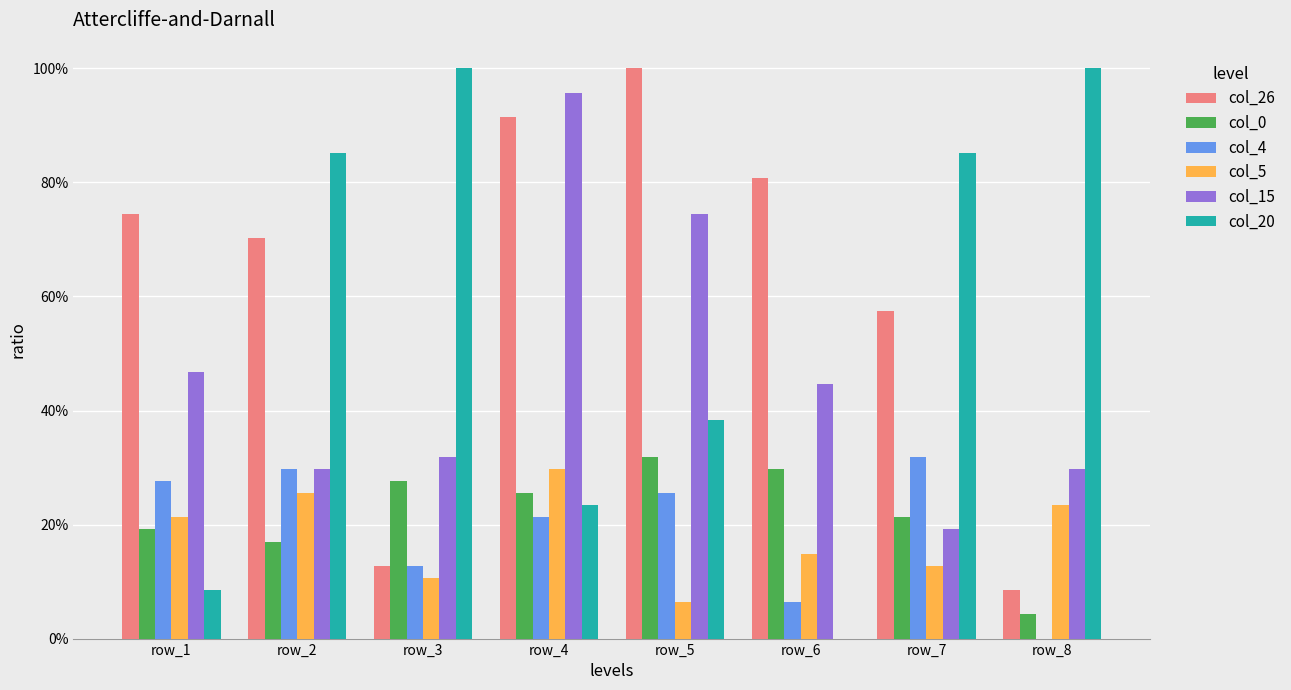

Are the bars grouped side by side (vs. stacked)?

Yes